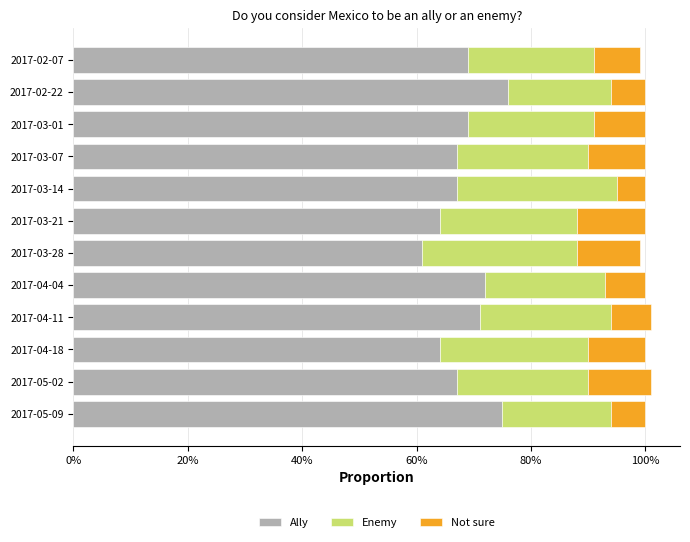

What are all the series names shown in the legend?

Ally, Enemy, Not sure